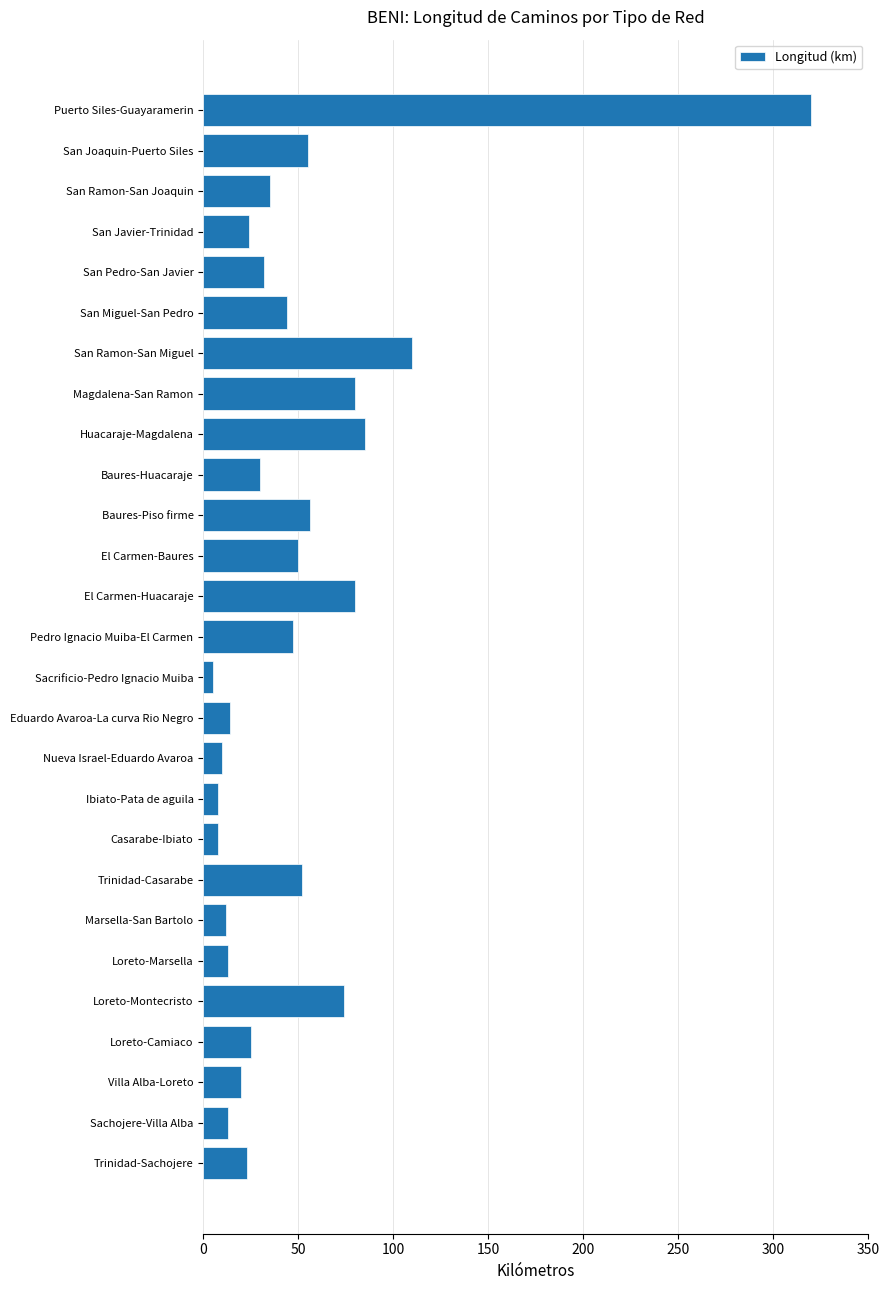

What is the sum of all values?

1325